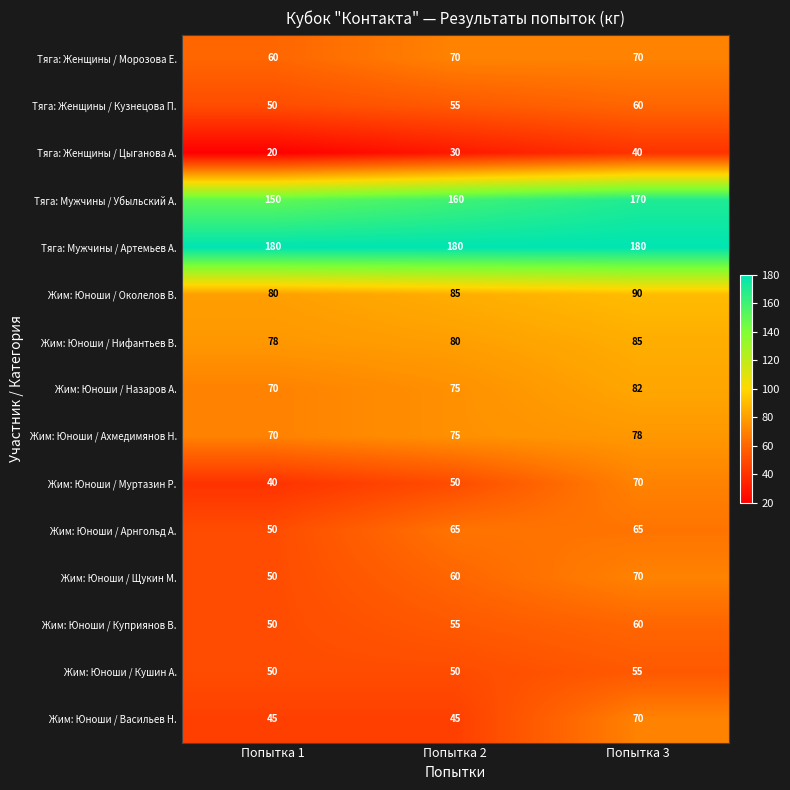

The Тяга: Мужчины / Артемьев А. series shows 62 at Попытка 1. True or false?

False